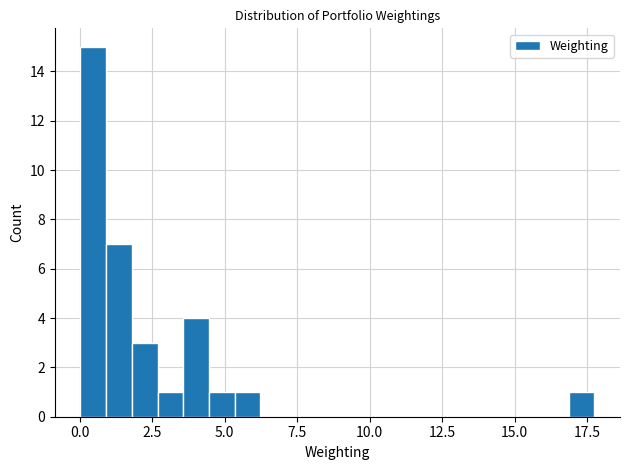

Read against the x-axis, roughly where is the centre of the tallest bar?

0.5